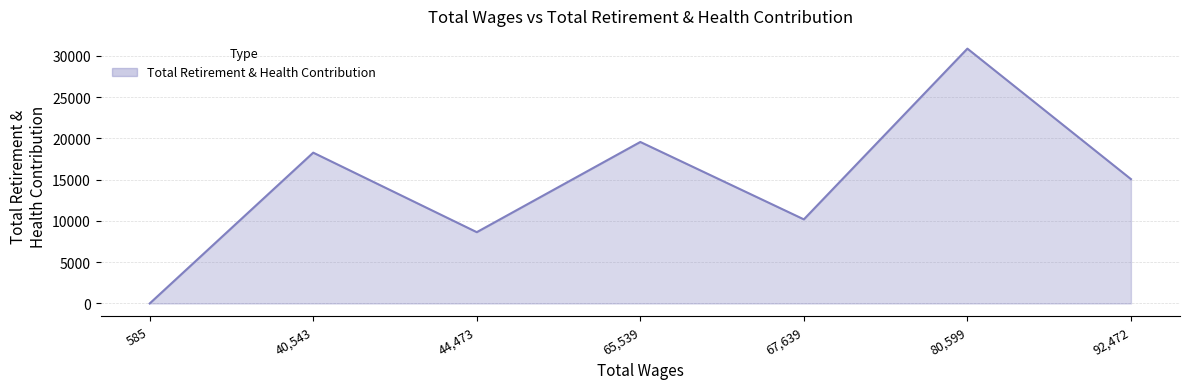

What is the change in value from 44,473 to 80,599?

+22247